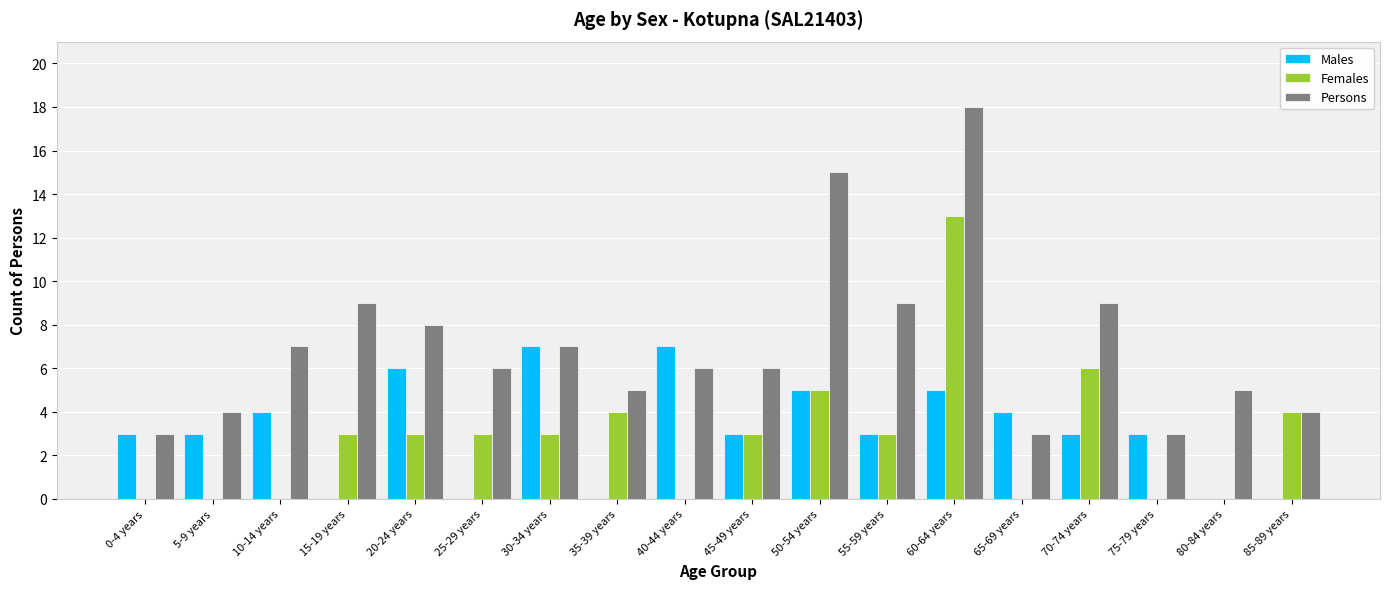

At which category is the sum across all series the highest?

60-64 years